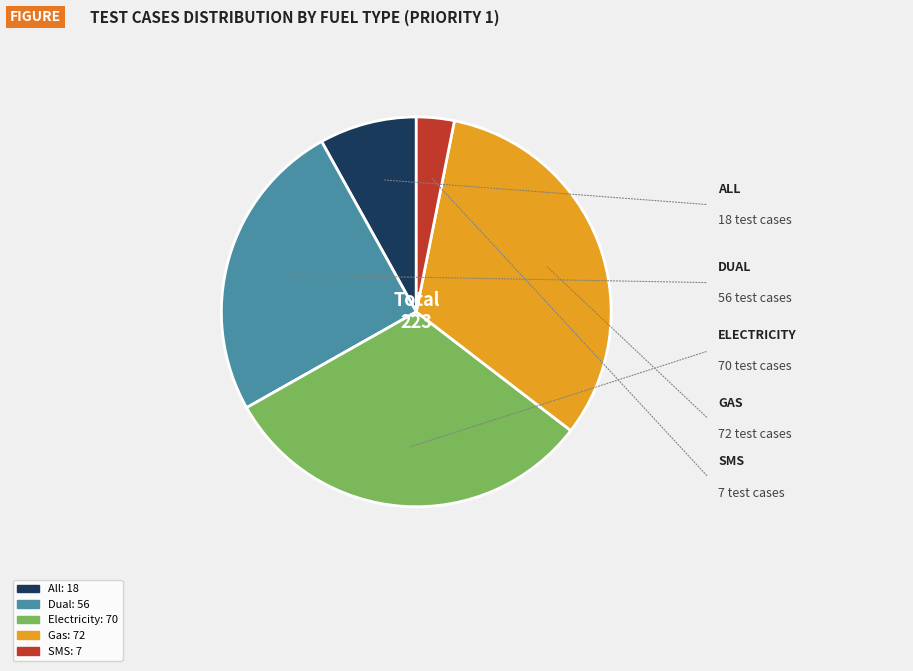

How many slices are in this pie chart?

5